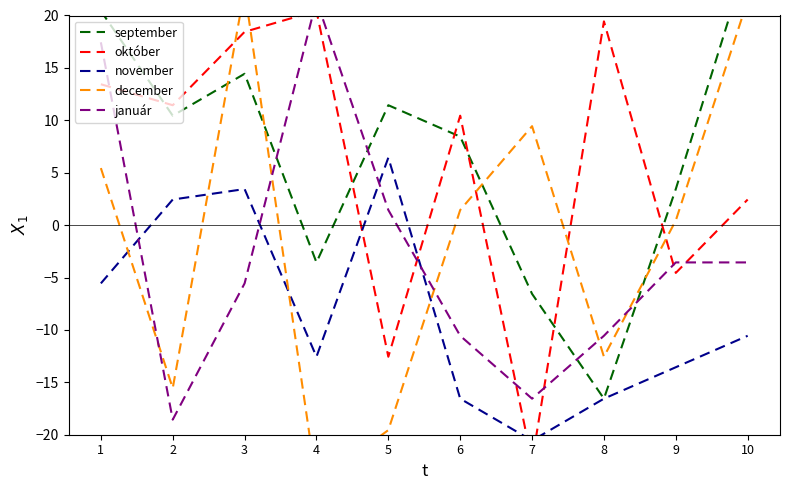

How many positive values does the január series have?

3